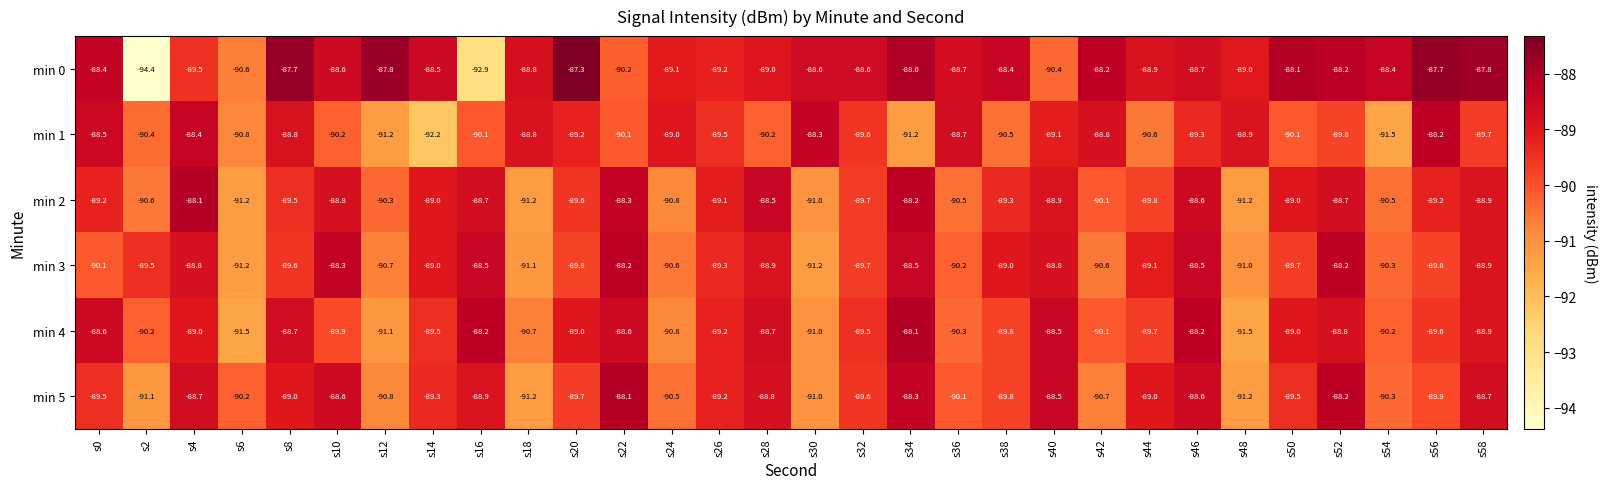

Which label corresponds to the smallest value in the chart?

s2